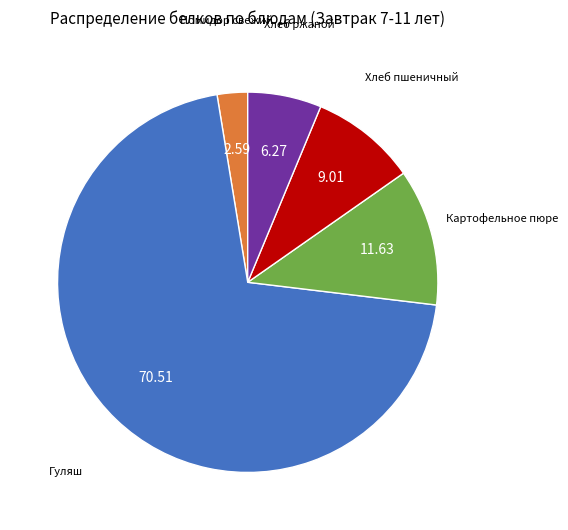

Is there a majority slice in this chart?

Yes